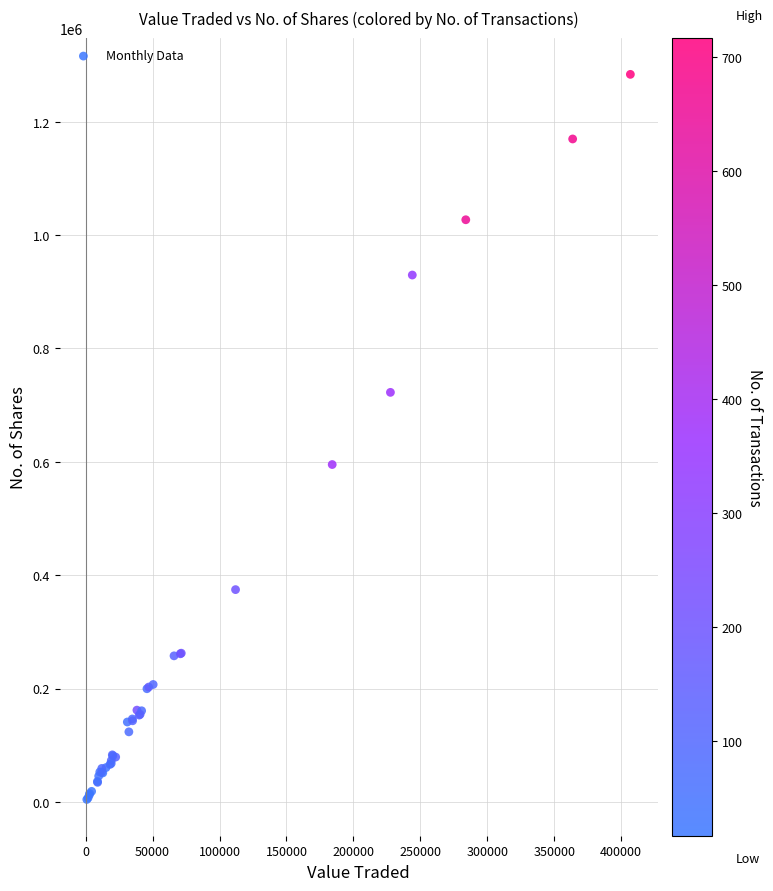

What Y value in the scatter plot is closest to 643996?

595269